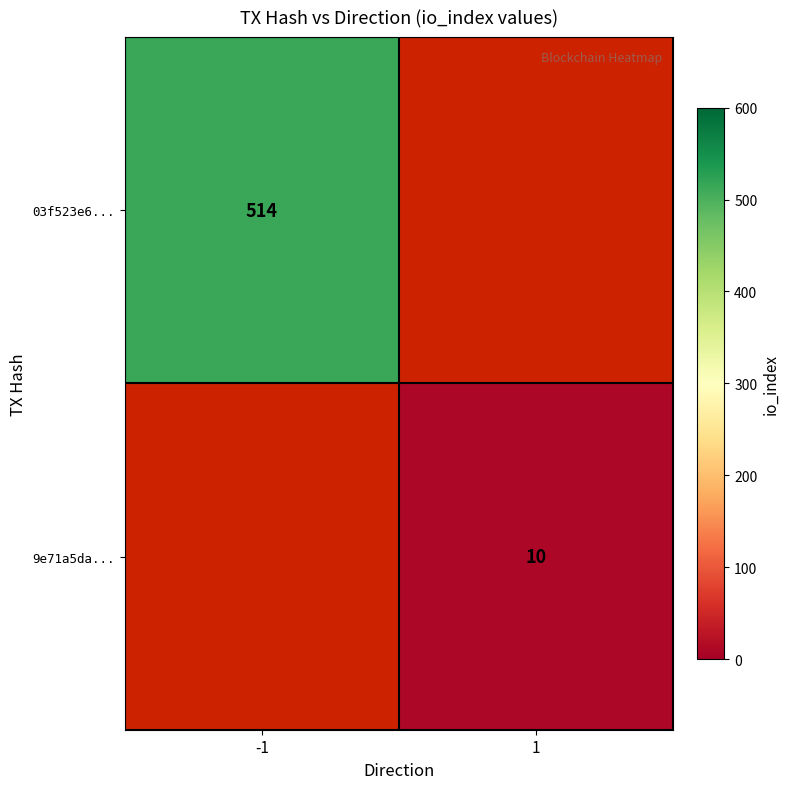

Is it true that 03f523e6... equals 514 at -1?

True